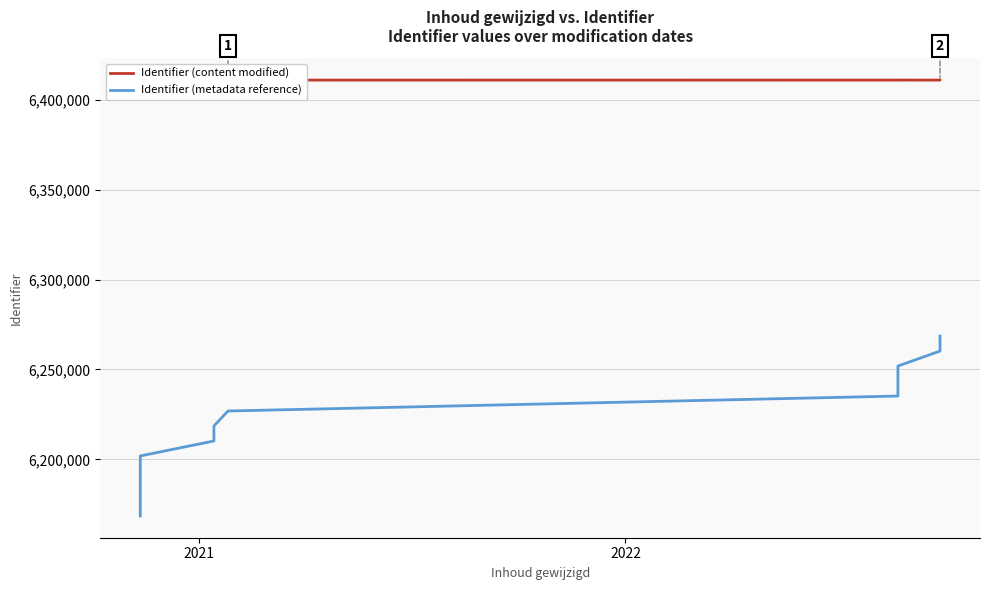

What is the value of the Identifier (metadata reference) point at the 4th from the left?

6193567.2